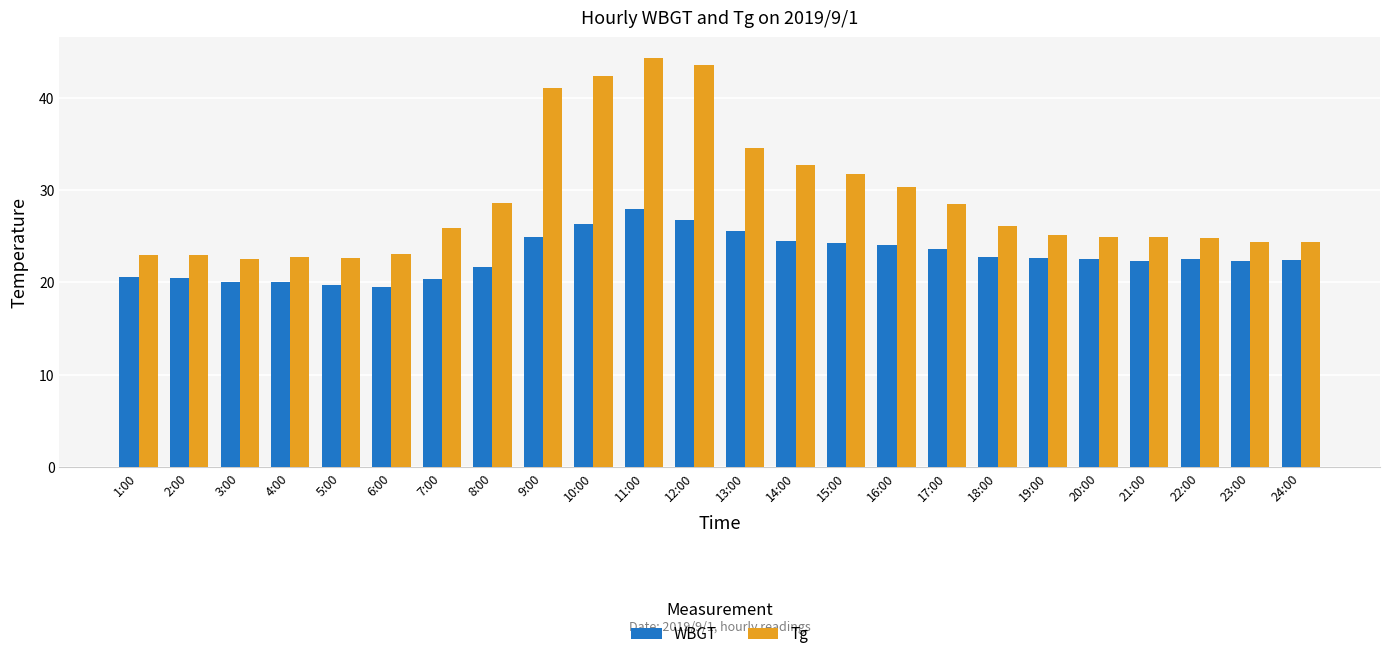

Is it true that WBGT equals 24.3 at 15:00?

True